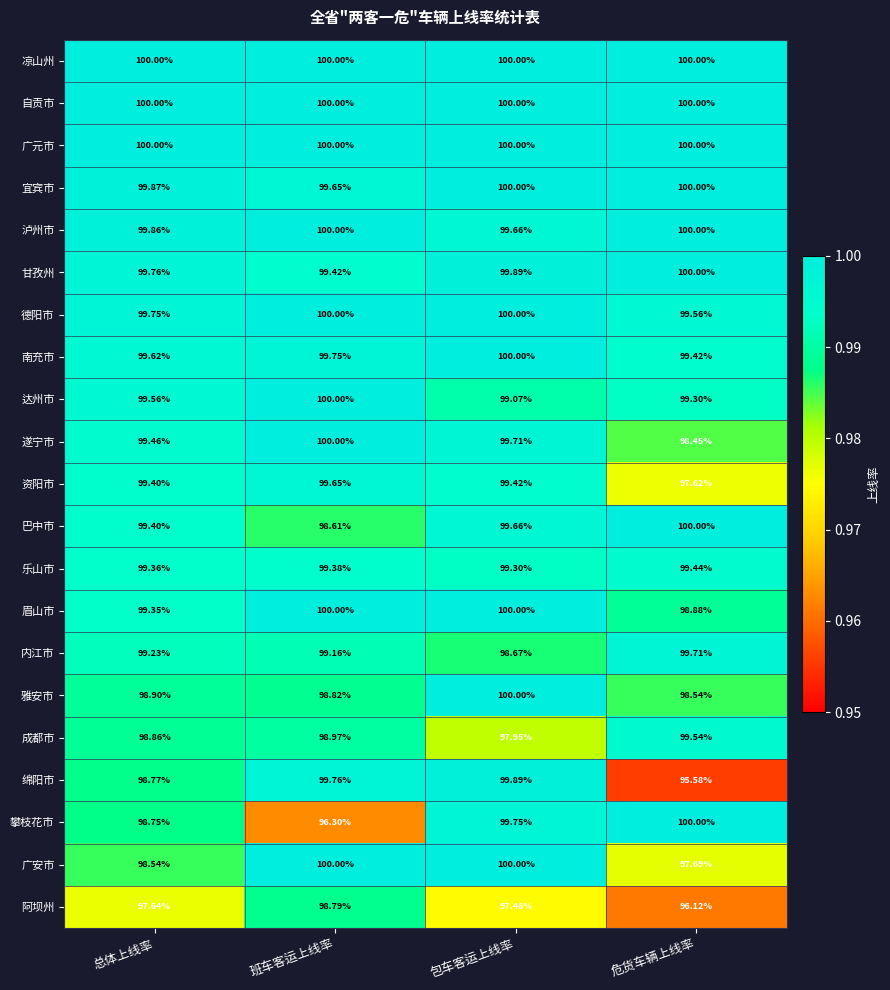

At which label does 内江市 first exceed 99?

总体上线率